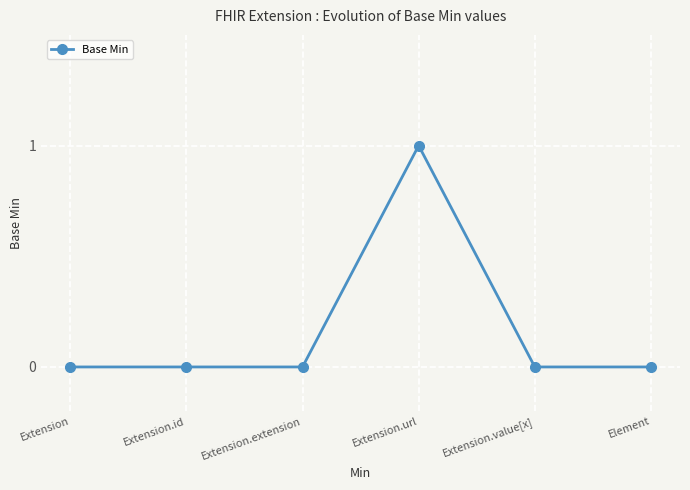

What is the label of the 4th point from the right?

Extension.extension